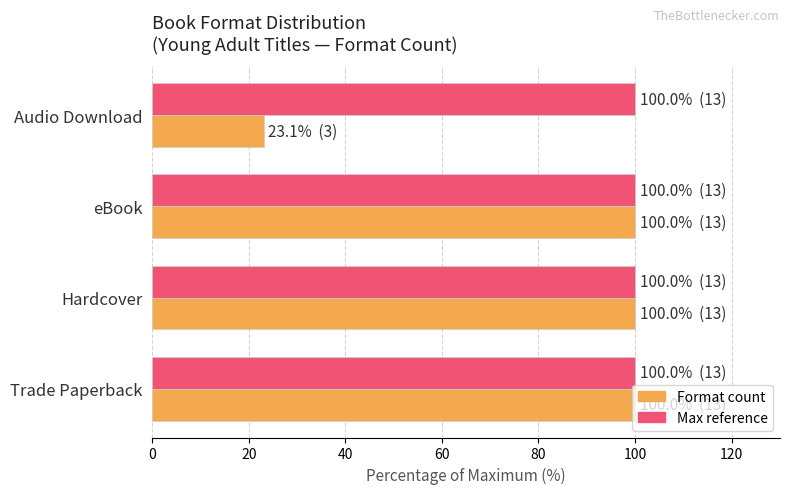

What is the difference between the highest and lowest values at Audio Download?

76.9